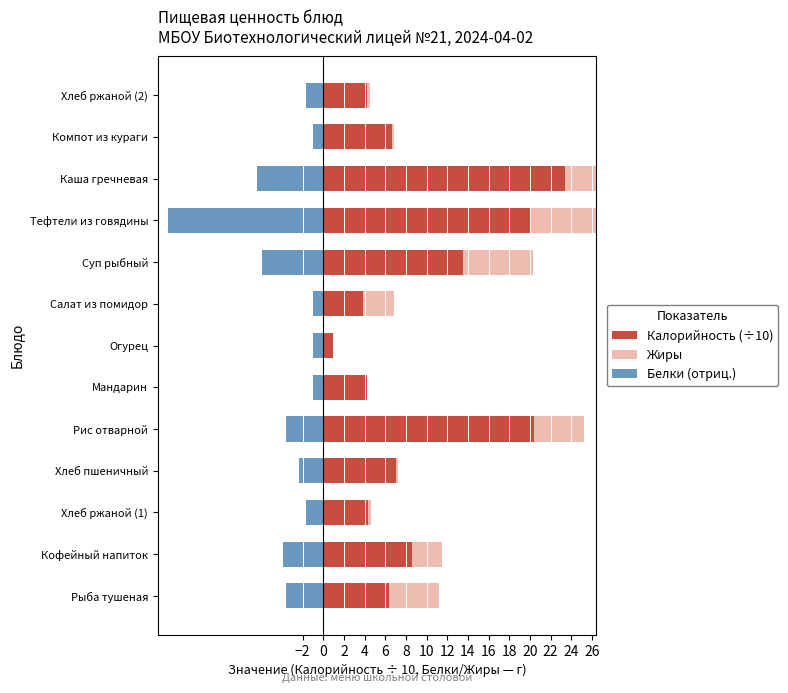

The value of Калорийность (÷10) at Компот из кураги is 3.5. True or false?

False